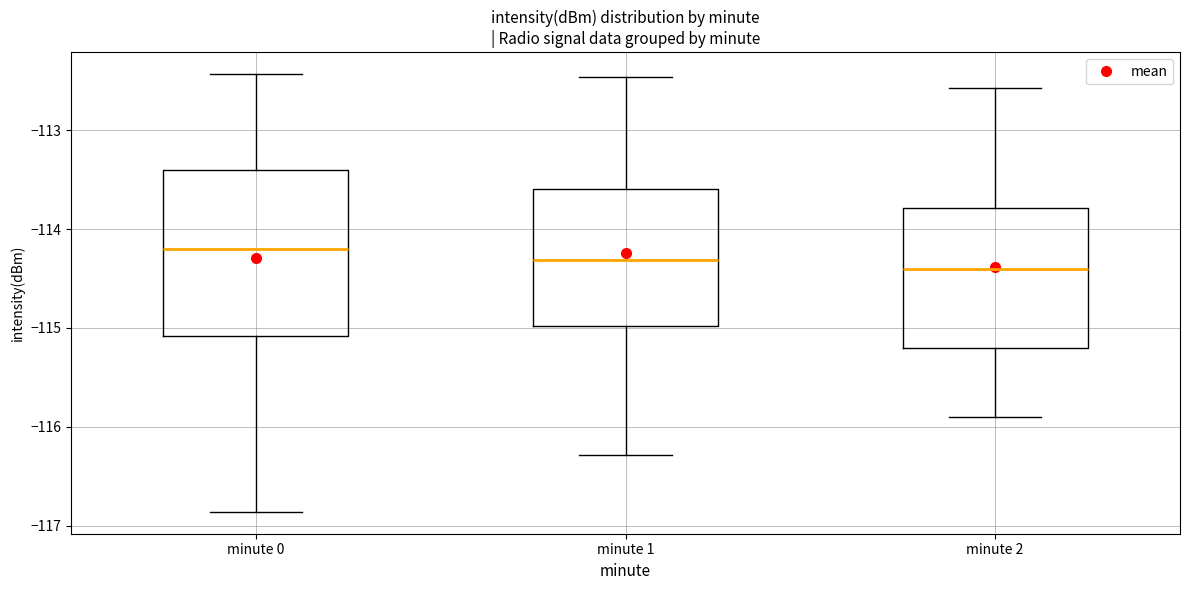

Which box's median line is the highest?

minute 0